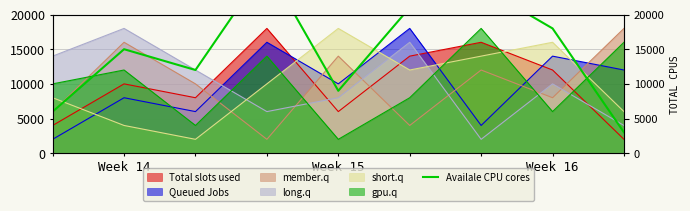

What is the average value?

15000